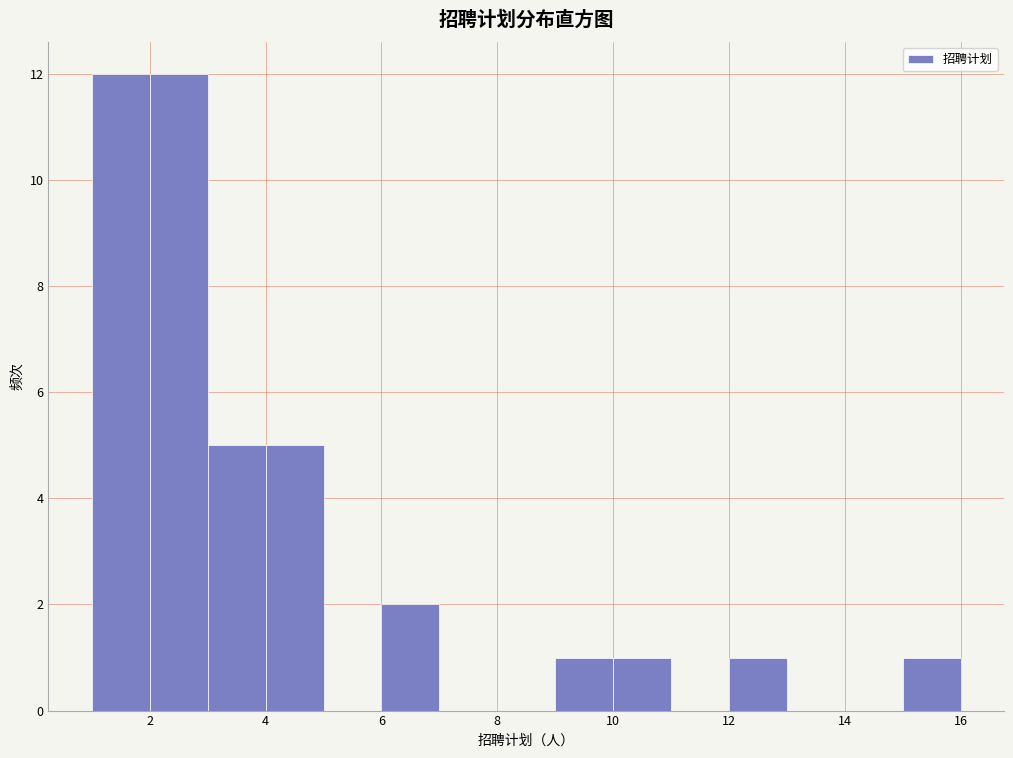

Reading left to right, list every bar in this chart as the range it spans on the x-axis followed by its height. The values are not printed on the chart, so give them approximately, as read against the axis.

1 to 2: 12
2 to 3: 12
3 to 4: 5
4 to 5: 5
5 to 6: 0
6 to 7: 2
7 to 8: 0
8 to 9: 0
9 to 10: 1
10 to 11: 1
11 to 12: 0
12 to 13: 1
13 to 14: 0
14 to 15: 0
15 to 16: 1